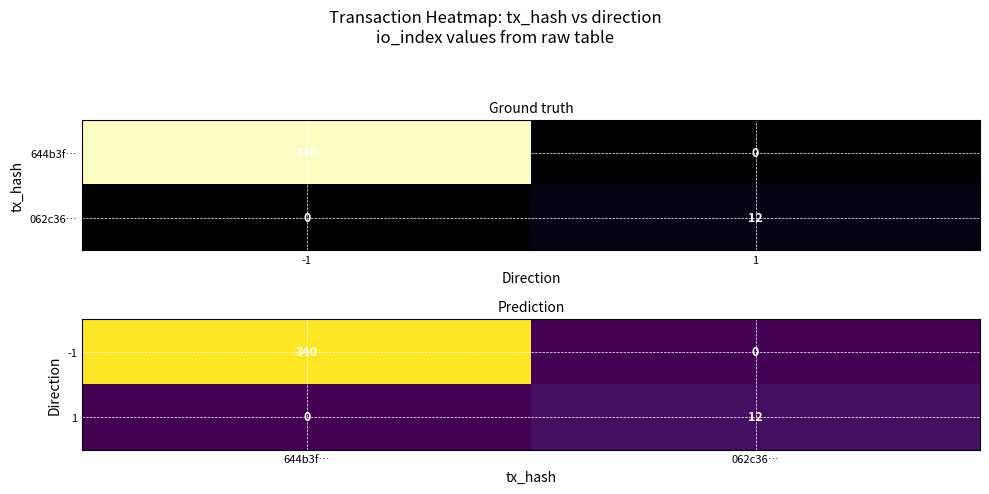

Count the number of data series in this chart.

2